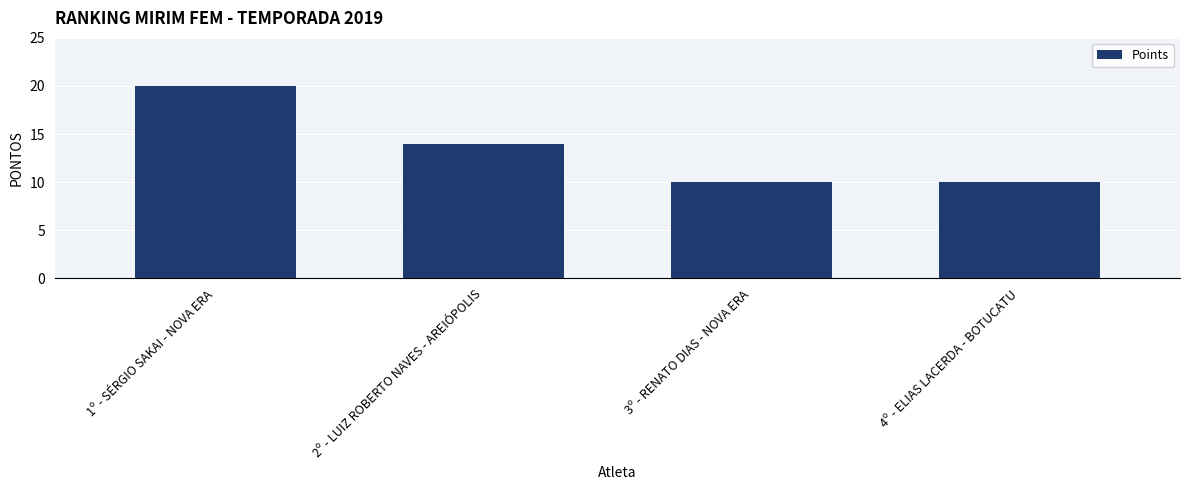

How many bars are there in total?

4